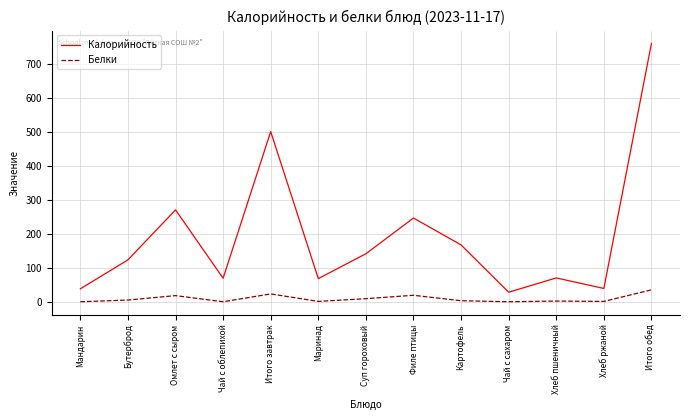

At which label does Белки first exceed 3?

Бутерброд